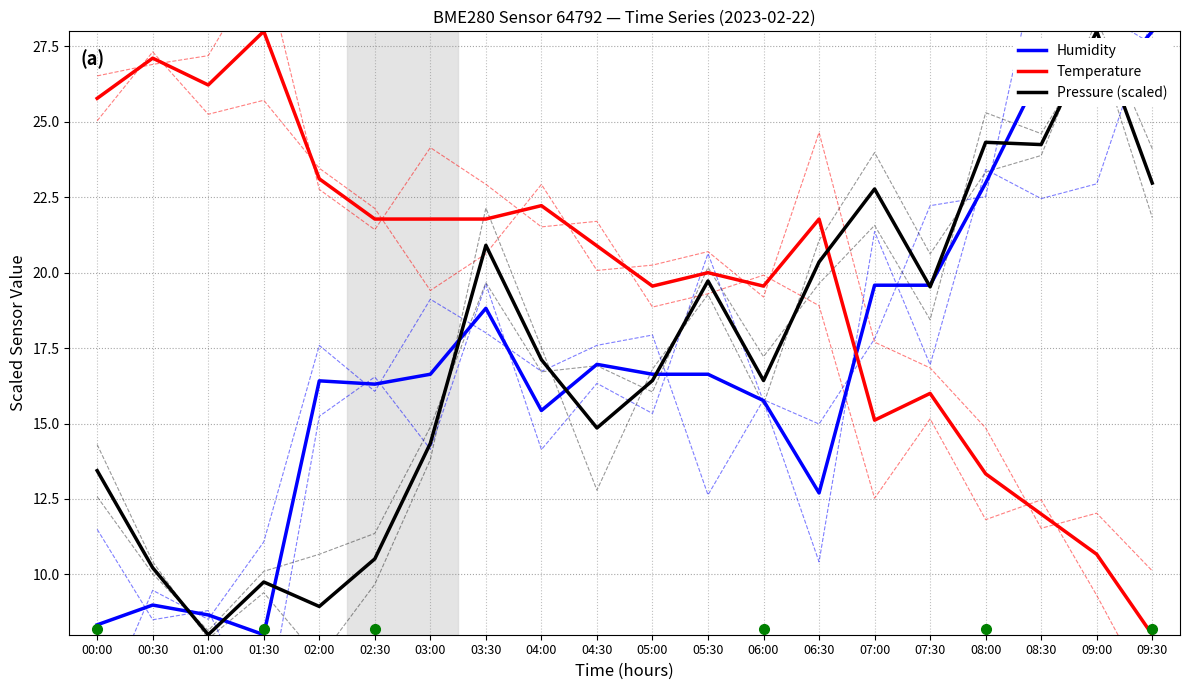

How many times do Pressure (scaled) and Humidity cross each other?

11